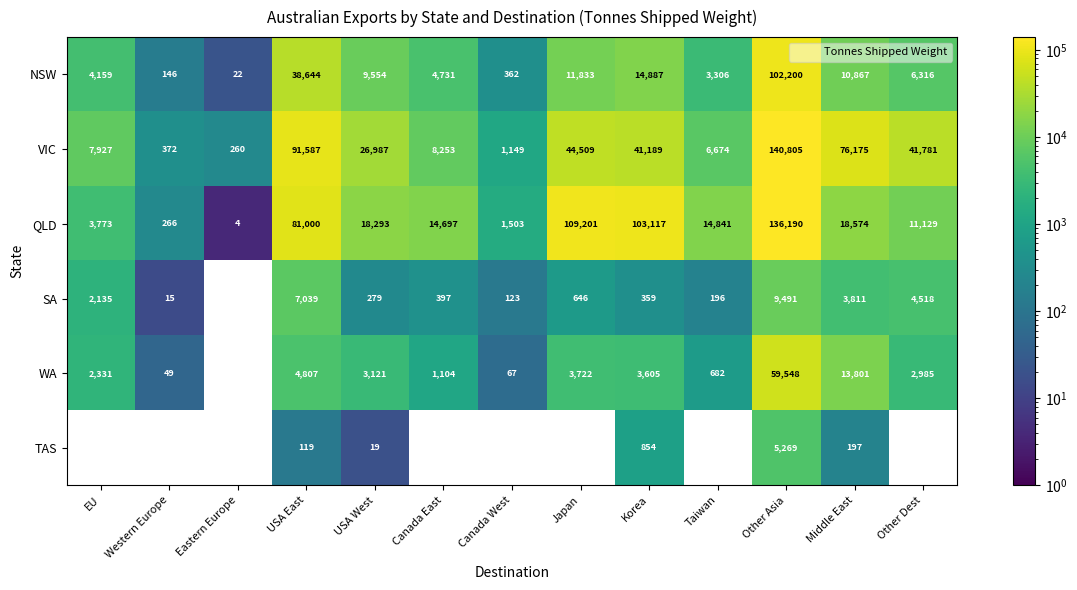

What is the spread (max minus min) of values at USA West?

26968.0